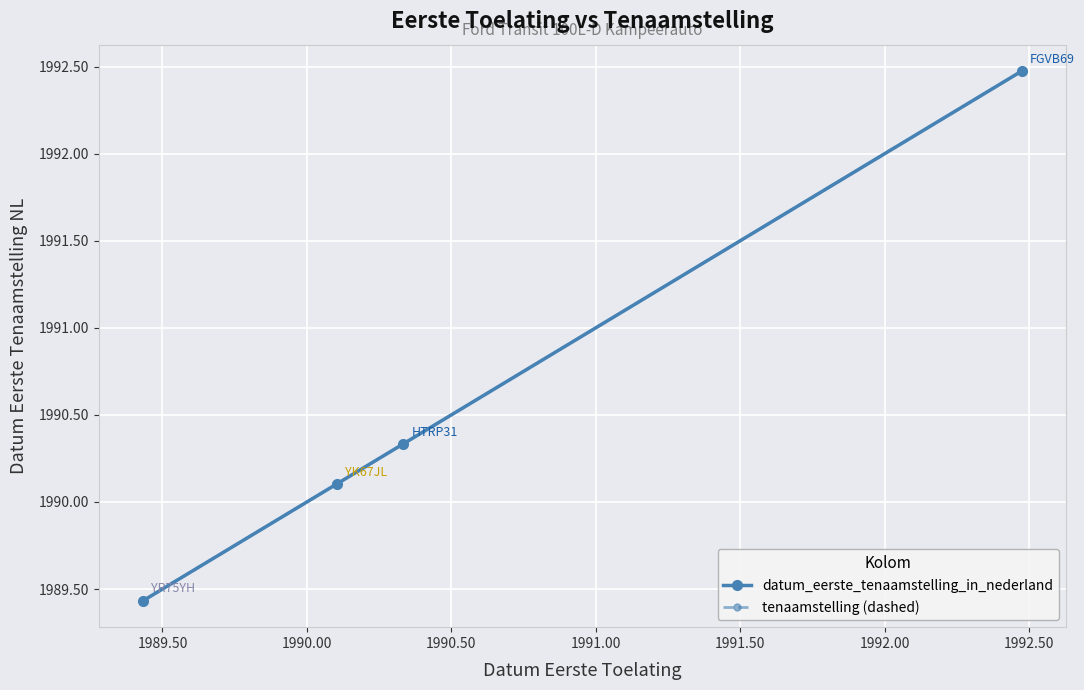

Does the chart have visible grid lines?

Yes